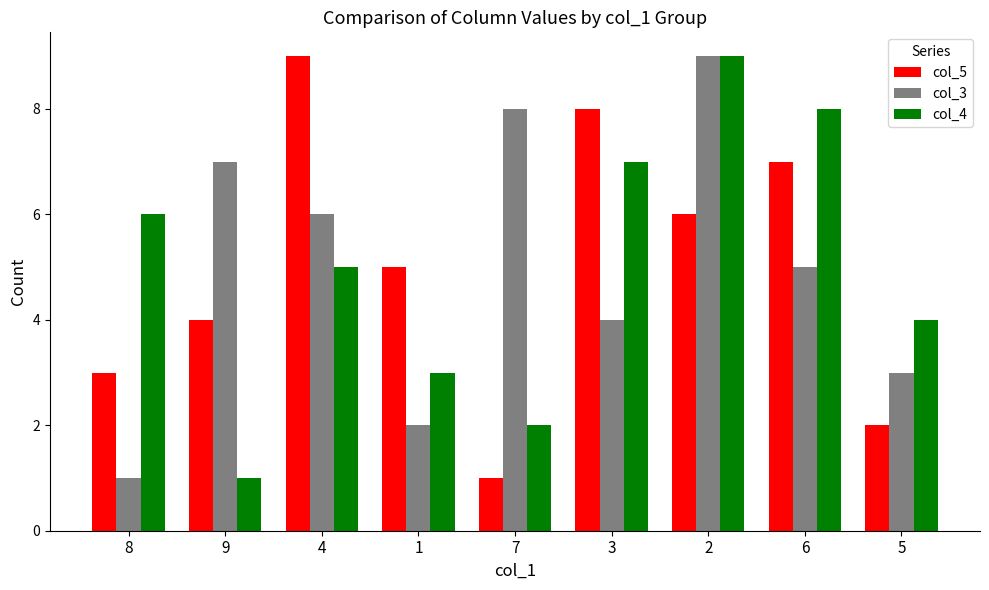

How many bars are there in each group?

3